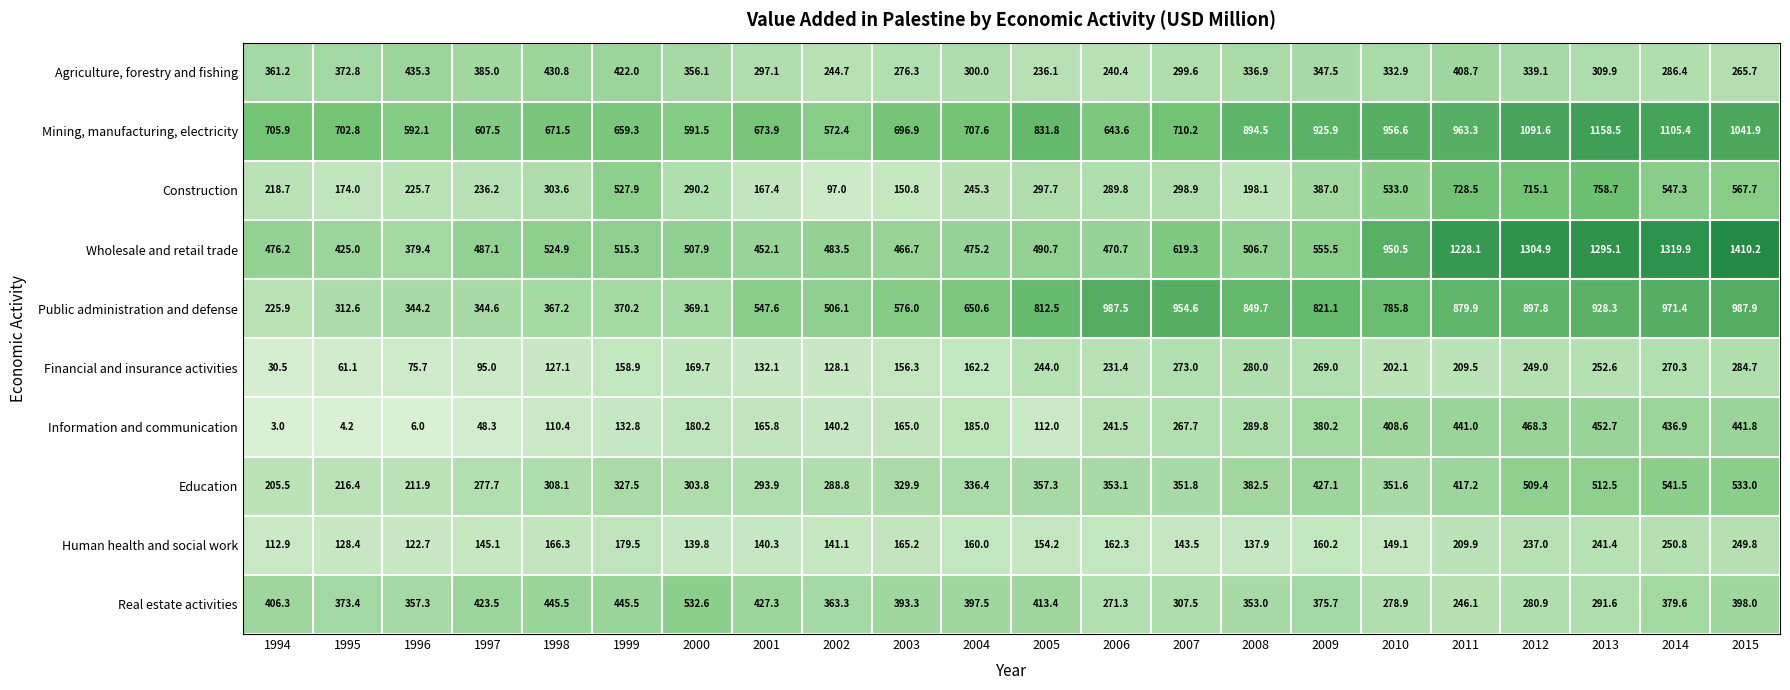

At which label does Wholesale and retail trade first exceed 507?

1998